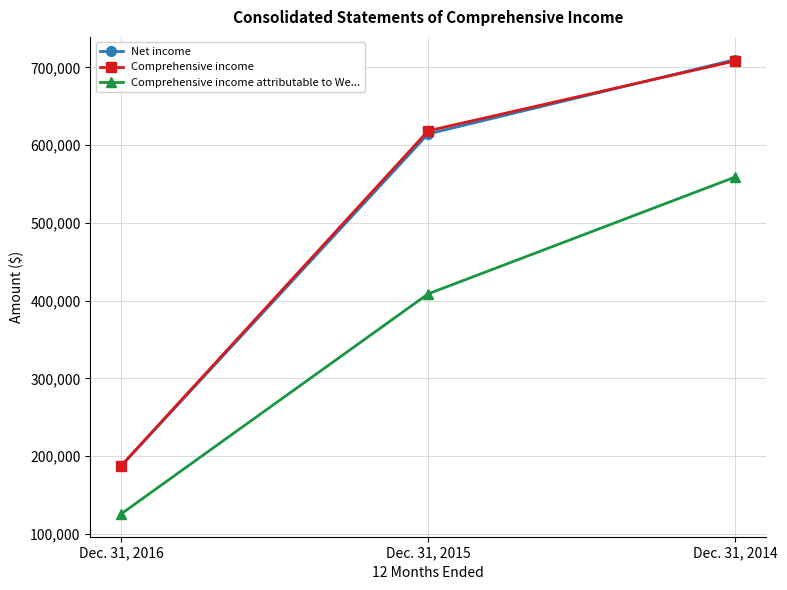

Reading left to right, extract all data points from this chart.

Net income: Dec. 31, 2016=187006	Dec. 31, 2015=614431	Dec. 31, 2014=710072
Comprehensive income: Dec. 31, 2016=187511	Dec. 31, 2015=618439	Dec. 31, 2014=708392
Comprehensive income attributable to We...: Dec. 31, 2016=125514	Dec. 31, 2015=408698	Dec. 31, 2014=558985